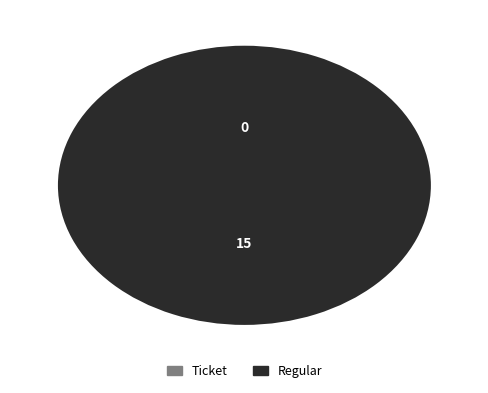

What is the change in value from Ticket to Regular?

+15